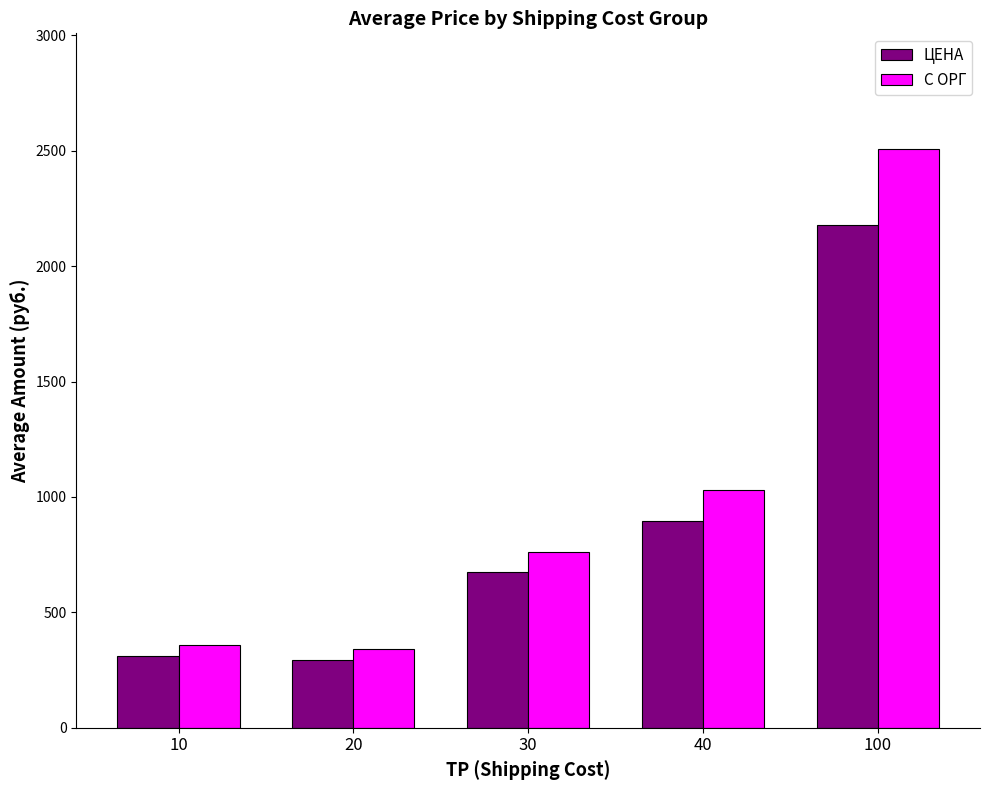

Between 20 and 40, which series saw the biggest shift?

С ОРГ